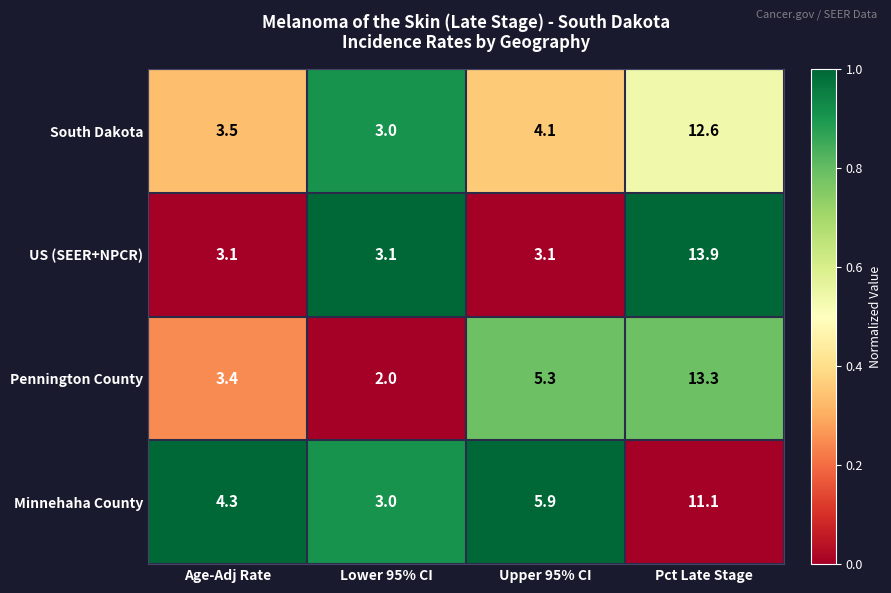

What is the approximate value of South Dakota at Lower 95% CI?

3.0